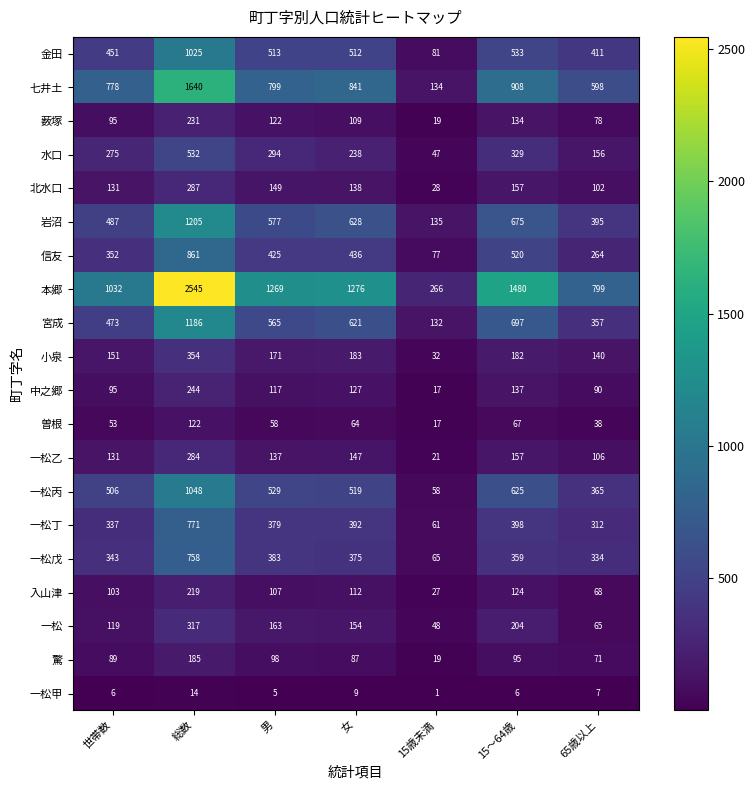

Read the 北水口 value at 15歳未満, to the nearest 50.

50